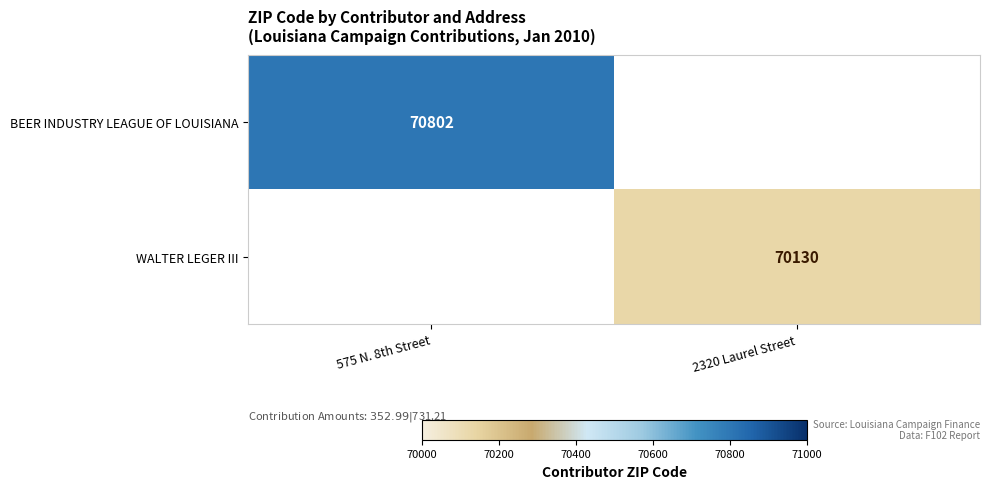

Is it true that WALTER LEGER III equals 70130 at 2320 Laurel Street?

True